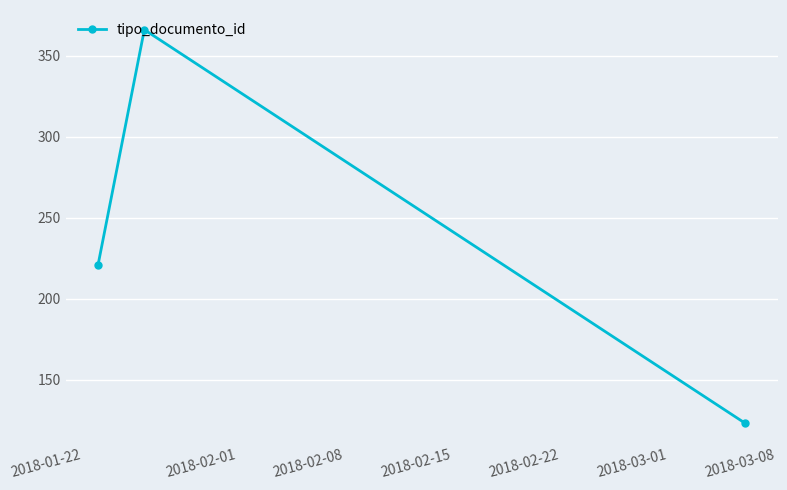

What is the value of the 1st point from the left?

221